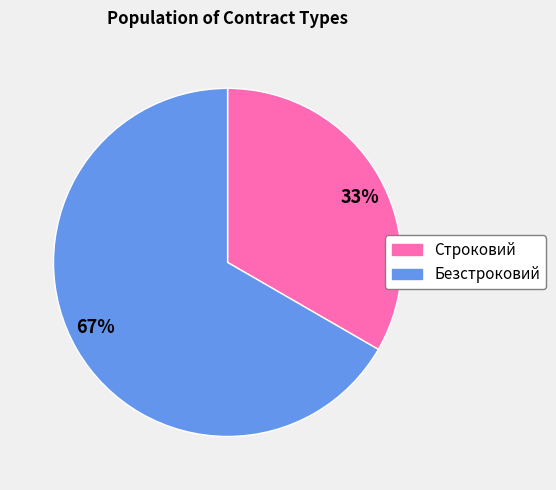

Combined, do 33% and 67% account for over 50%?

Yes